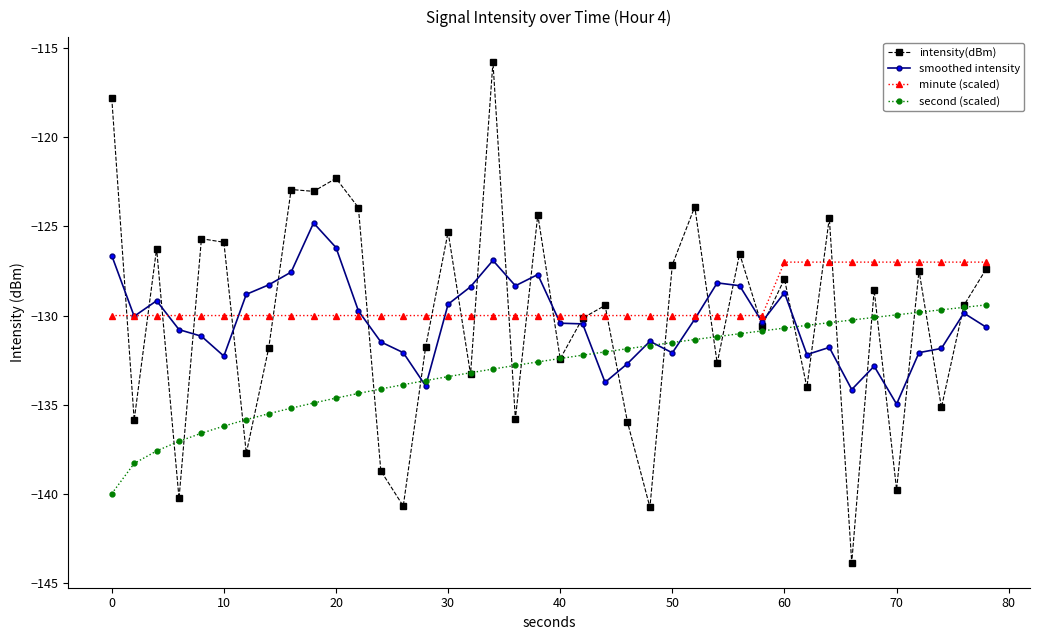

What is the average value of the minute (scaled) series?

-129.2